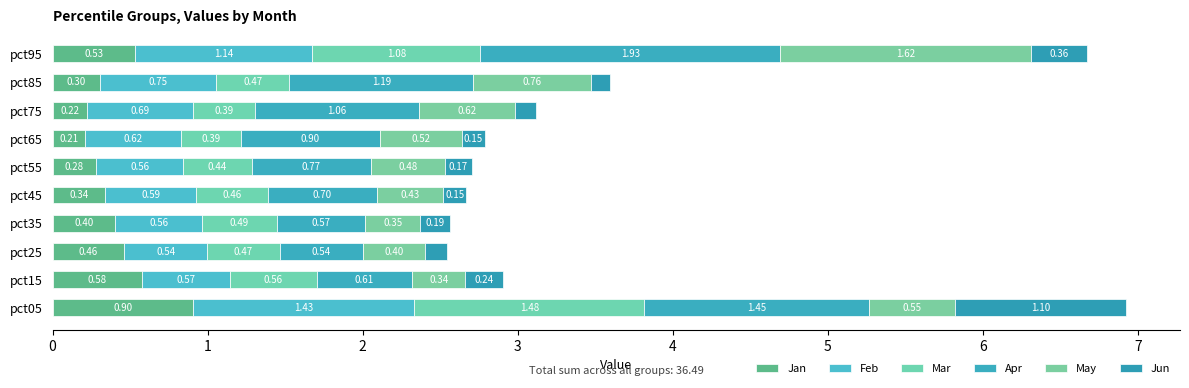

Count the number of data series in this chart.

6